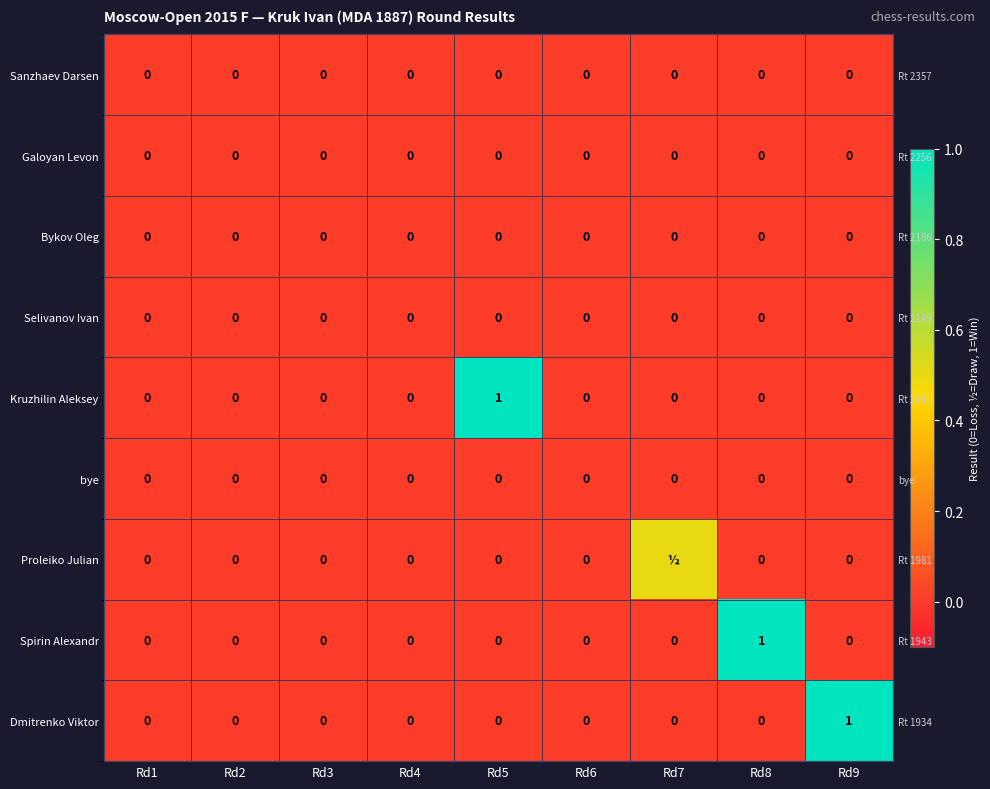

Where is Spirin Alexandr nearest to the value 0?

Rd1